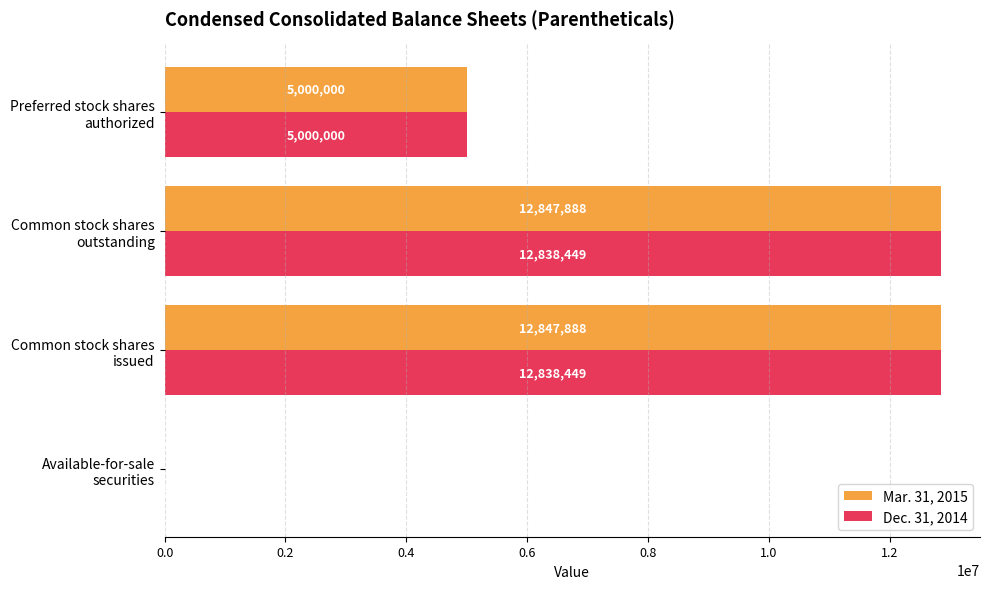

Where is Dec. 31, 2014 nearest to the value 6419227?

Preferred stock shares
authorized